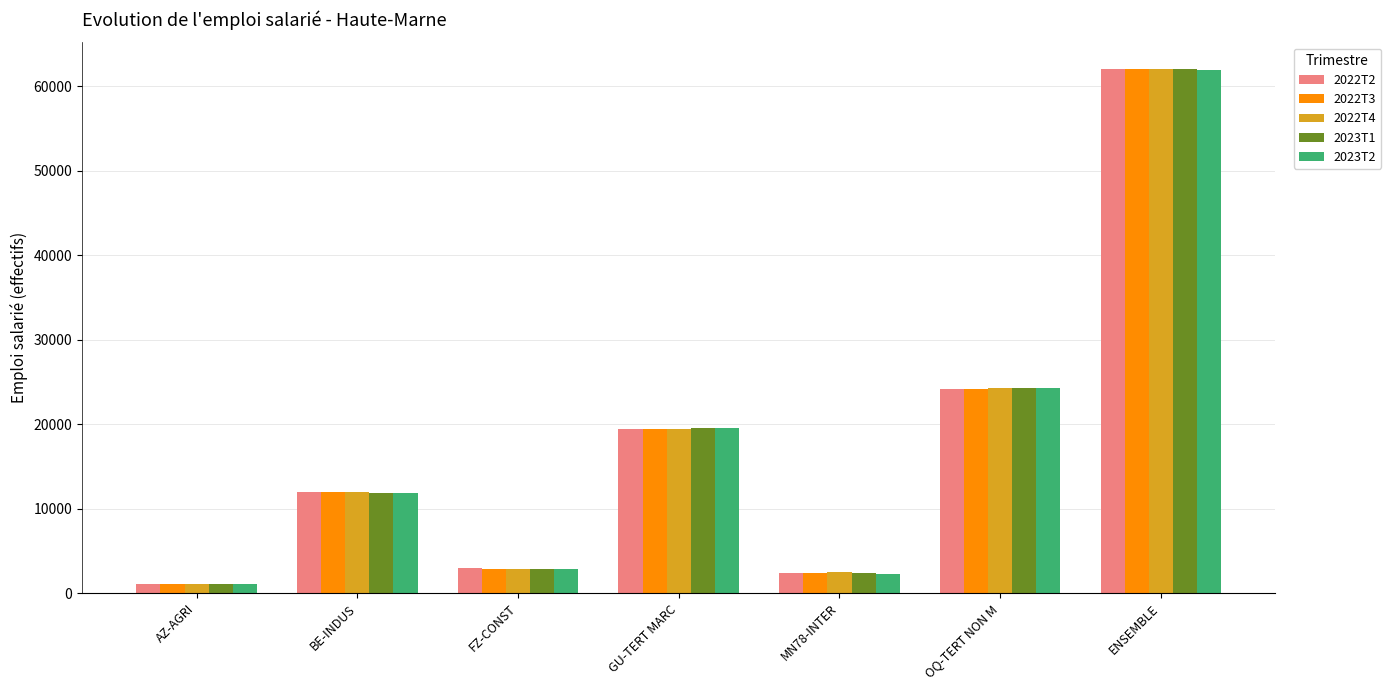

Are the bars grouped side by side (vs. stacked)?

Yes